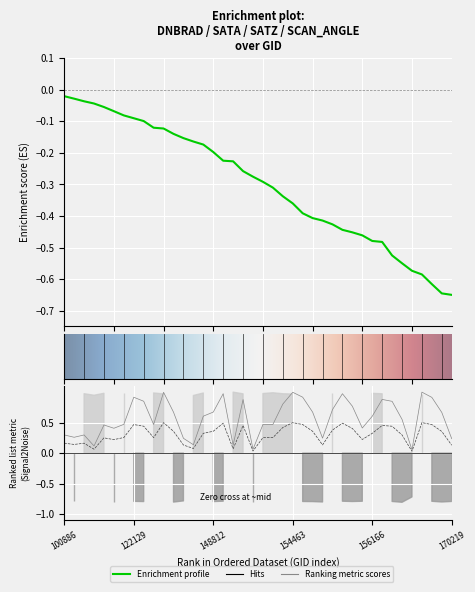

How many interior local peaks does the satz series have?

10